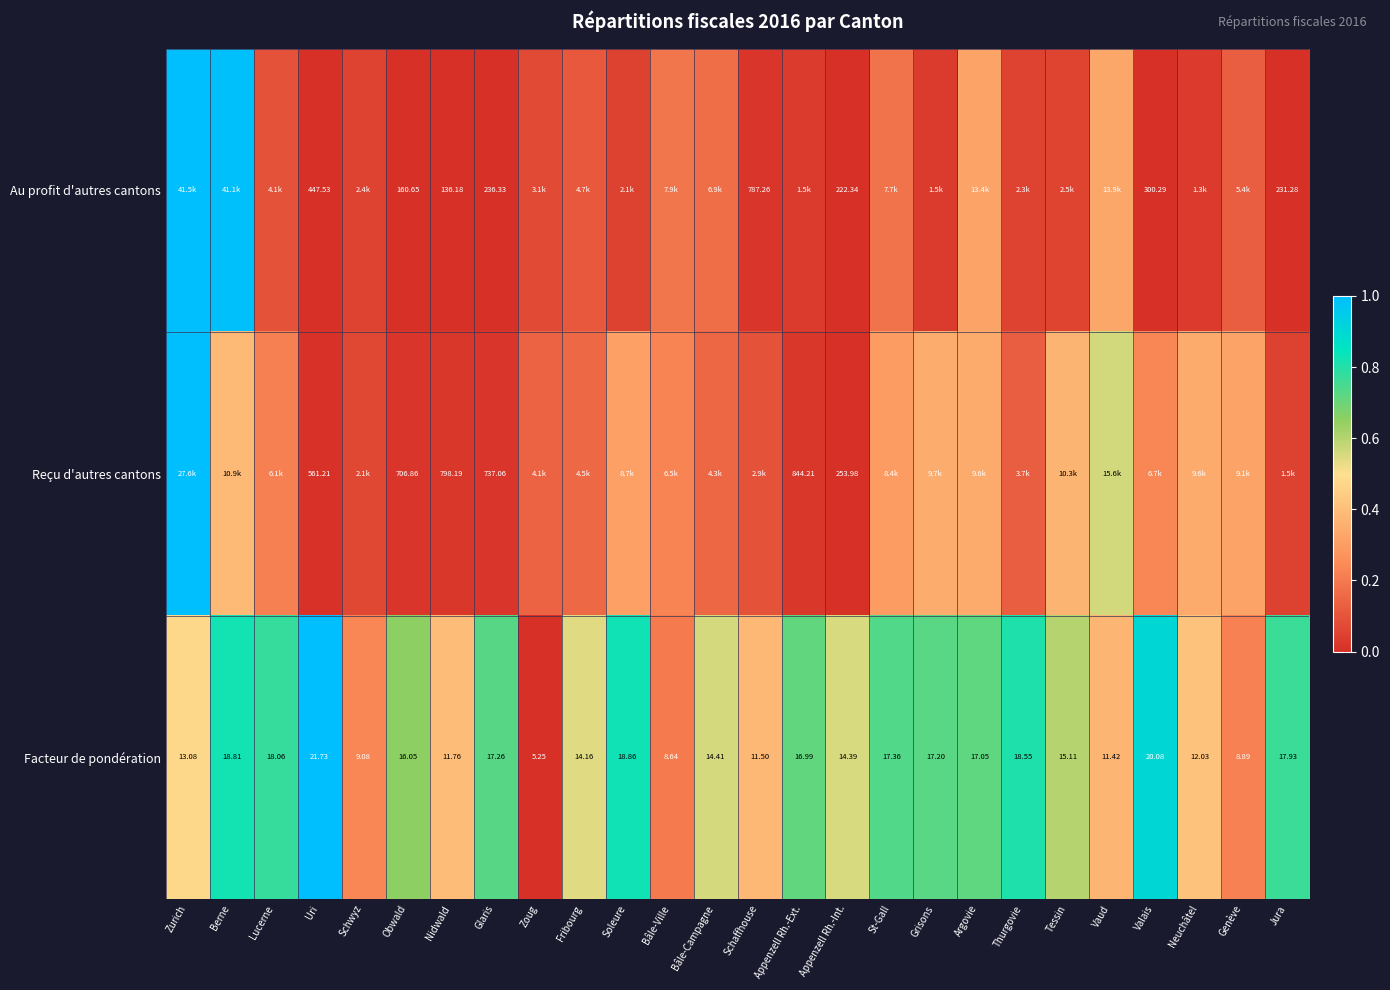

Where does the Facteur de pondération series first go above 16?

Berne